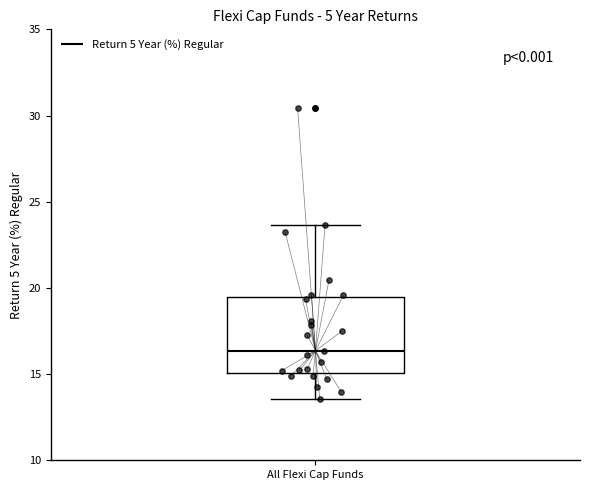

Read this box plot against the y-axis: the position of the median line, the range covered by the box, and the ends of both whiskers. The values are not printed on the chart, so give them approximately, as read against the axis.

median 16.5, box 15.0 to 19.5, whiskers 13.5 to 23.5